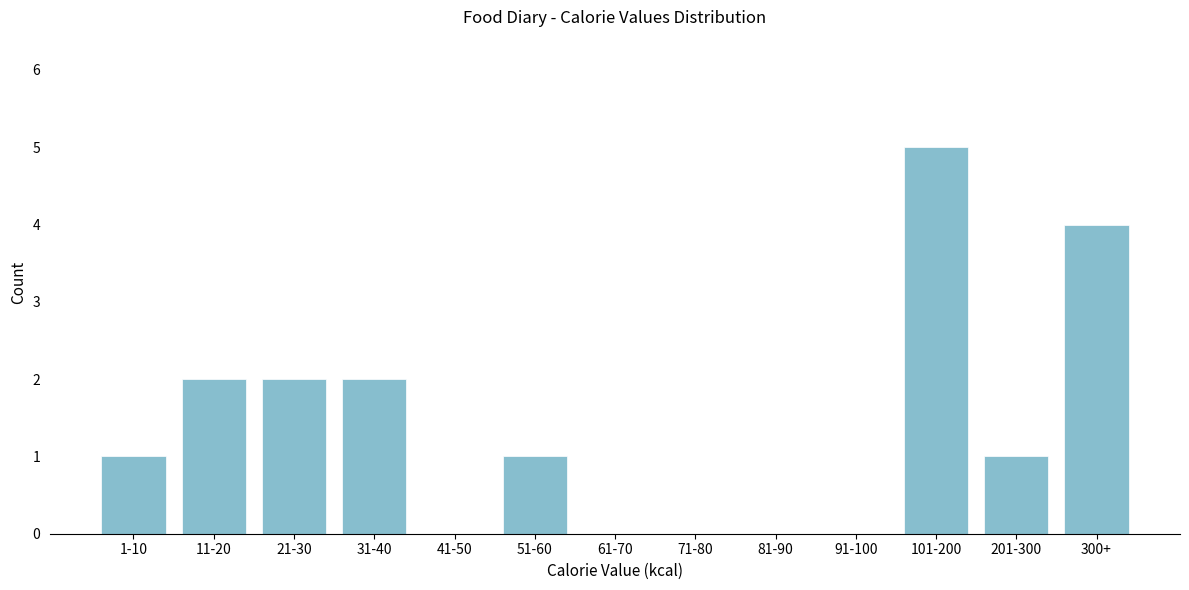

Reading right to left, what are all the values shown in this chart?

300+=4	201-300=1	101-200=5	91-100=0	81-90=0	71-80=0	61-70=0	51-60=1	41-50=0	31-40=2	21-30=2	11-20=2	1-10=1